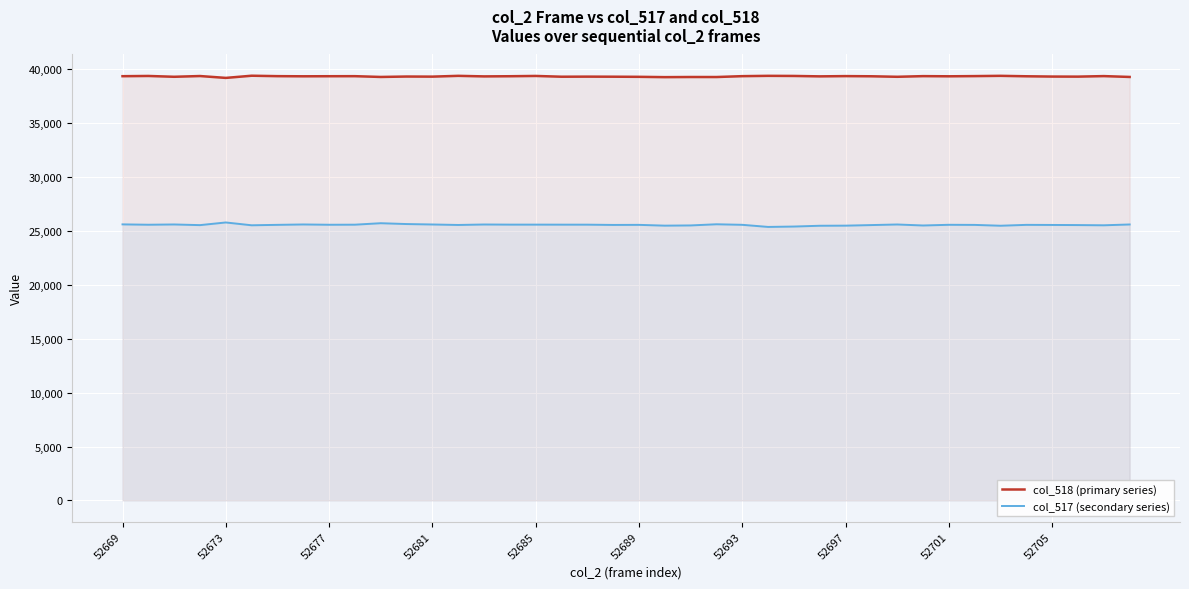

How many values in the col_518 (primary series) series exceed 39355?

18